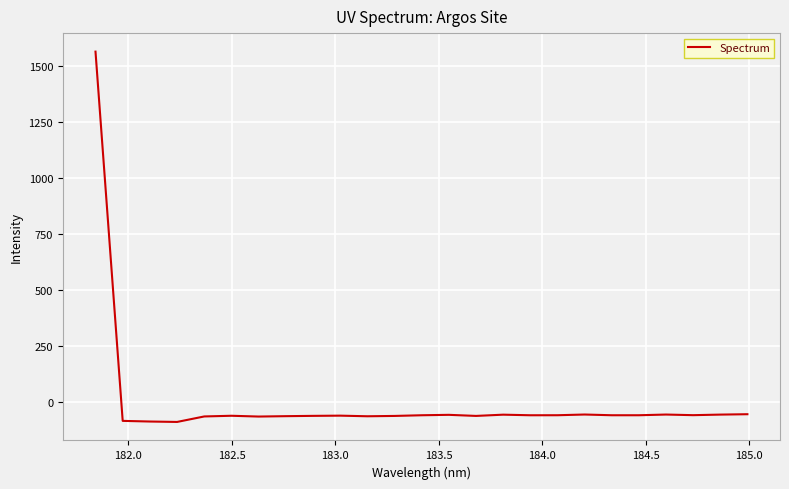

What is the greatest value displayed?

1562.4